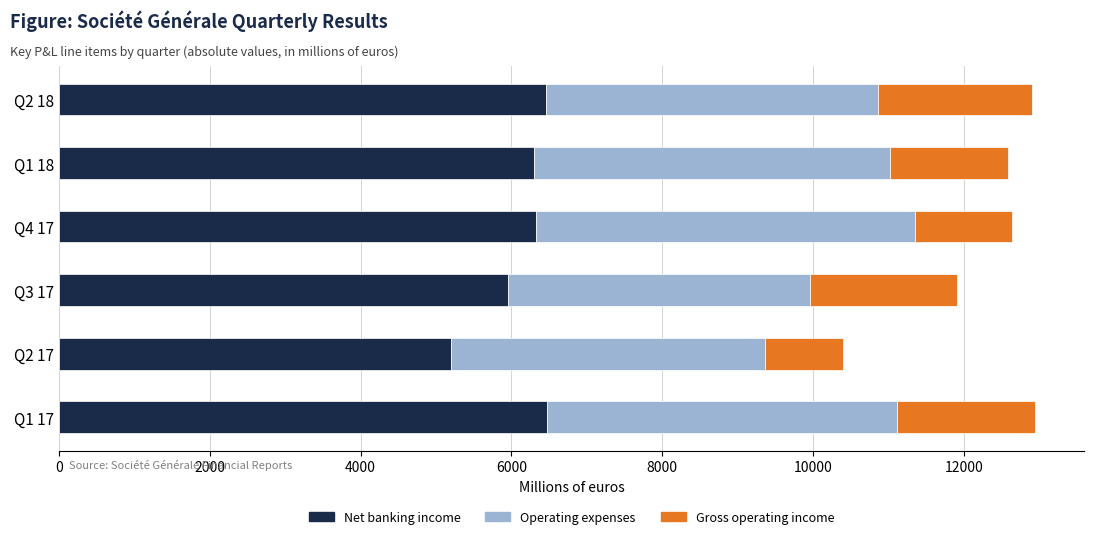

What is the total value across all series at Q1 18?

12588